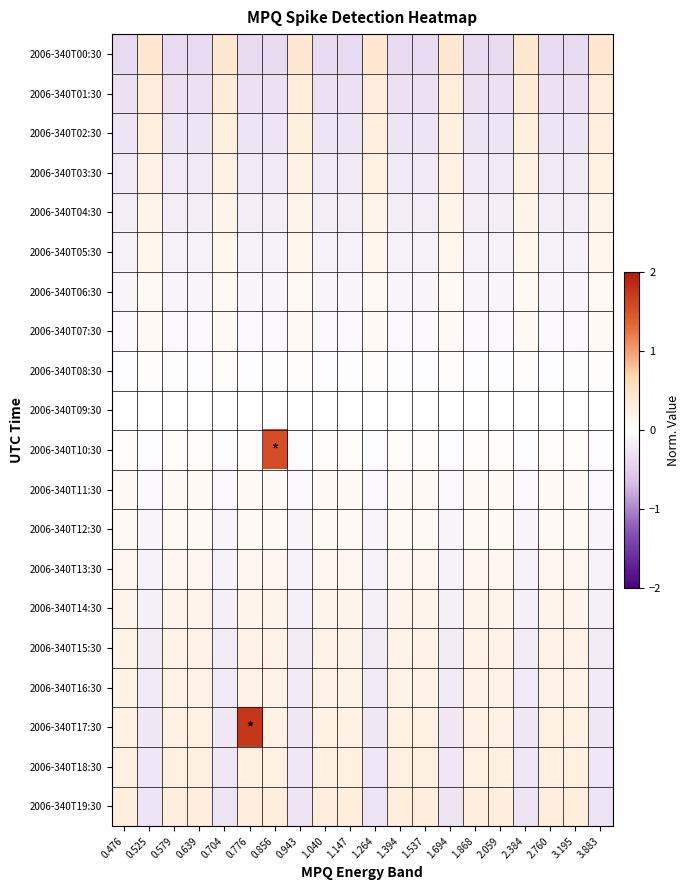

Which series has the widest spread of values?

2006-340T17:30